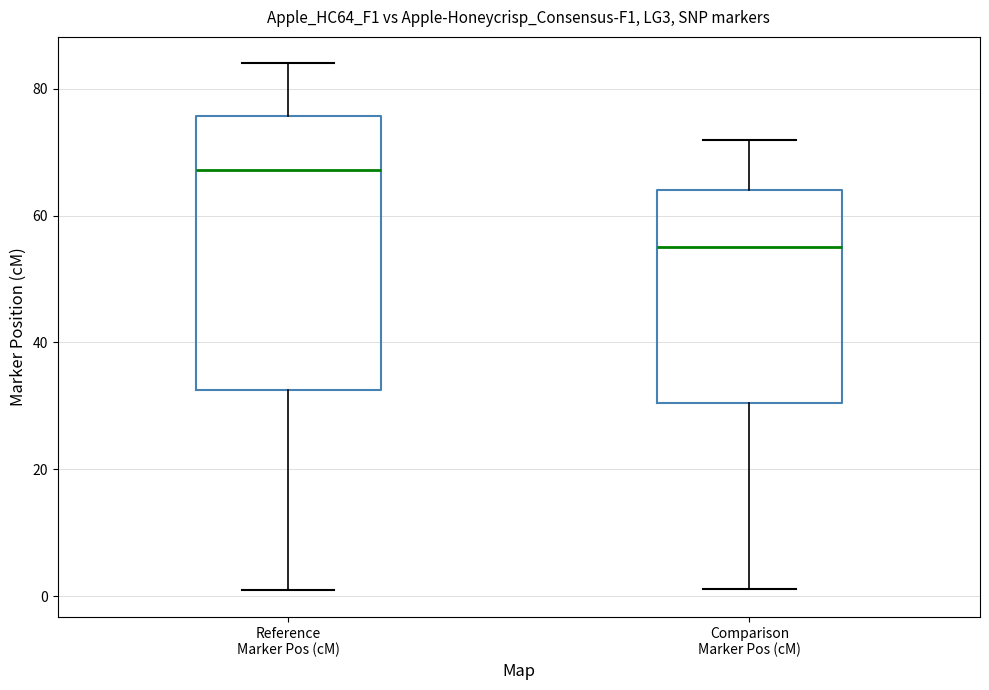

Reading left to right, read every box against the y-axis: the position of its median line, the range the box covers, and the ends of its whiskers. The values are not printed on the chart, so give them approximately, as read against the axis.

Reference Marker Pos (cM): median 68, box 32 to 76, whiskers 0 to 84
Comparison Marker Pos (cM): median 56, box 30 to 64, whiskers 2 to 72